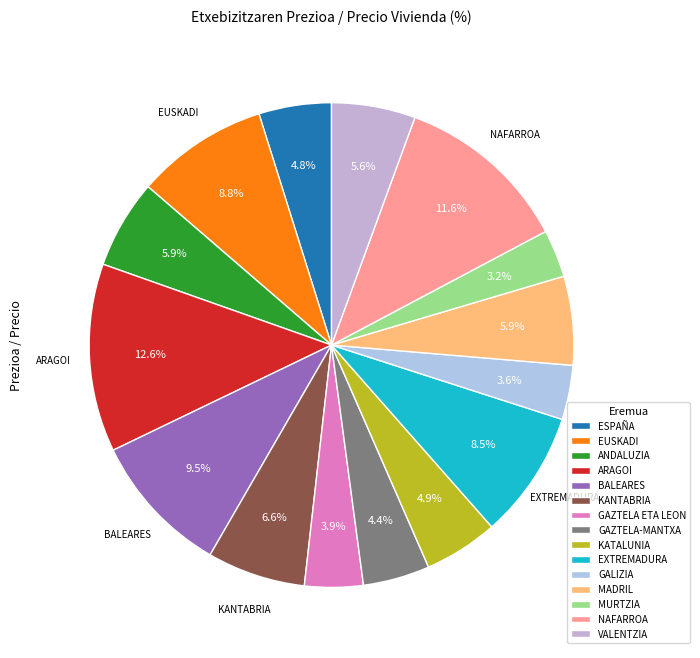

Which has a higher value, BALEARES or MURTZIA?

BALEARES